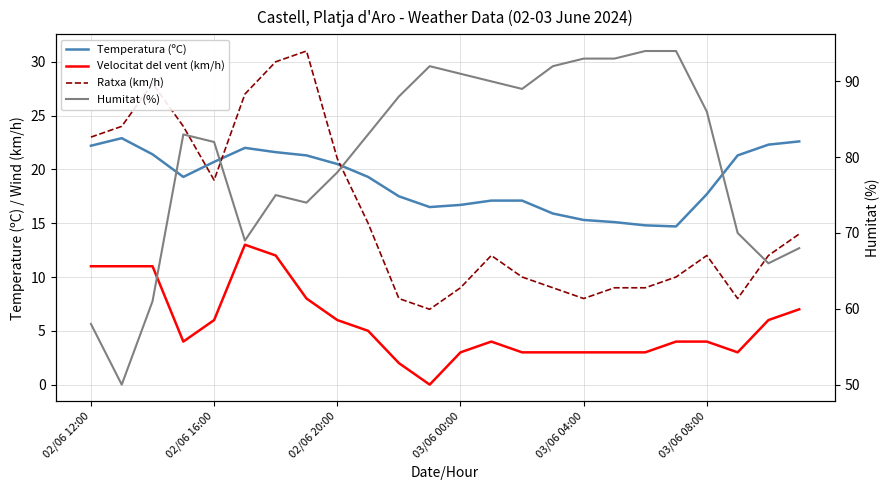

True or false: Temperatura (ºC) and Humitat (%) intersect in this chart.

False